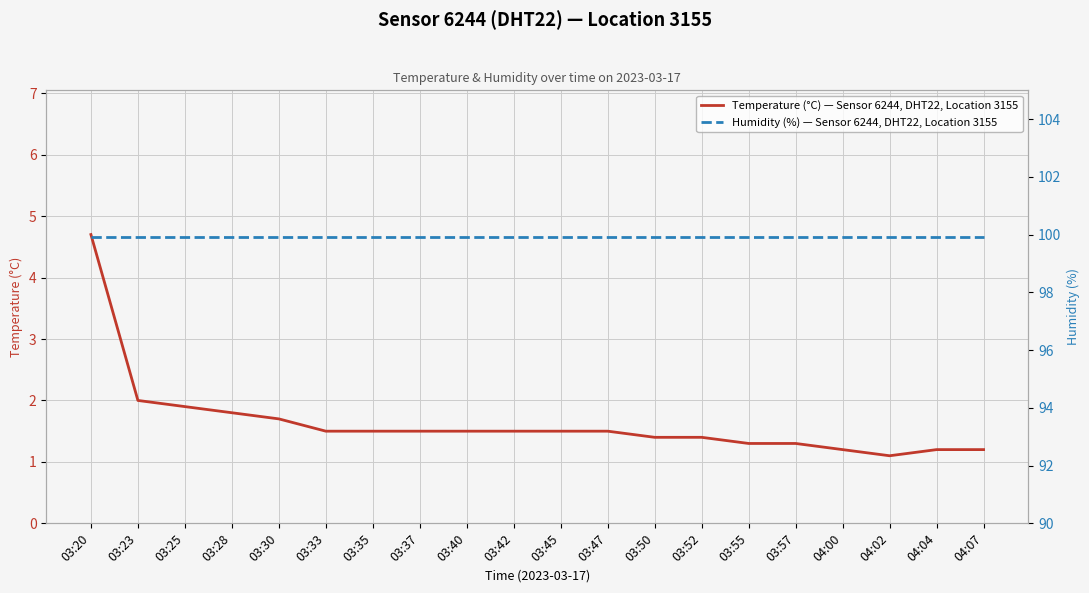

True or false: Temperature (°C) — Sensor 6244, DHT22, Location 3155 has more than 2 interior local peaks.

False